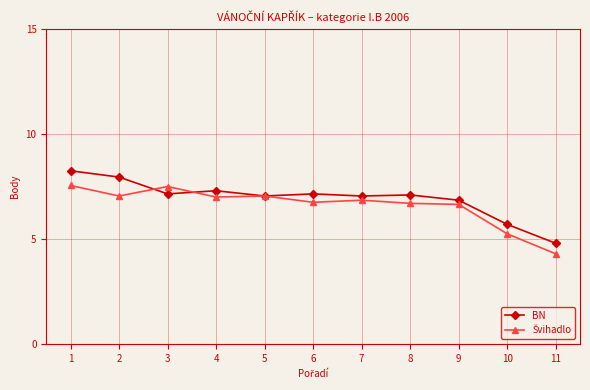

True or false: BN has more than 0 interior local peaks.

True